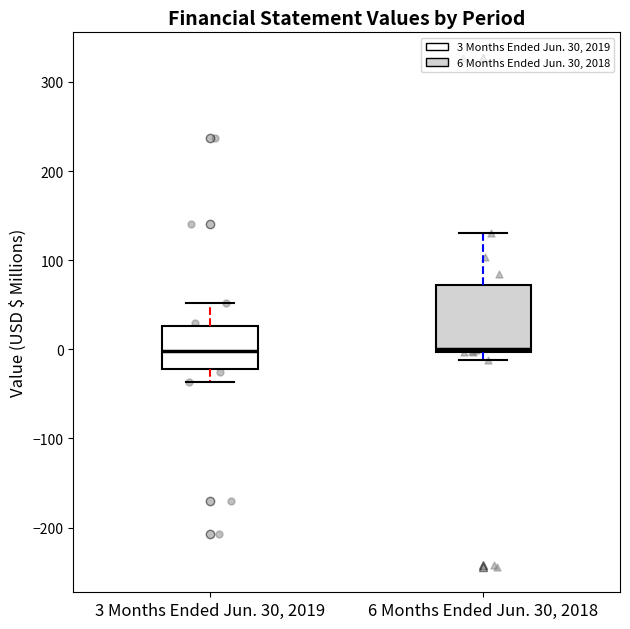

Reading left to right, read every box against the y-axis: the position of its median line, the range the box covers, and the ends of its whiskers. The values are not printed on the chart, so give them approximately, as read against the axis.

3 Months Ended Jun. 30, 2019: median 0, box -20 to 30, whiskers -40 to 50
6 Months Ended Jun. 30, 2018: median 0 (just above the box's lower edge), box 0 to 70, whiskers -10 to 130